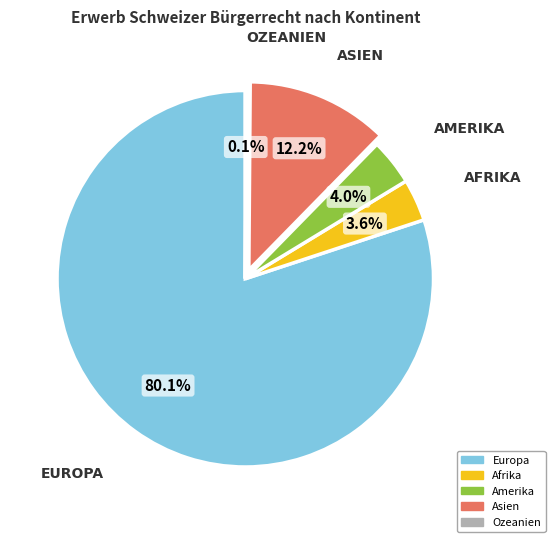

What percentage is the Amerika slice, to the nearest percent?

4%